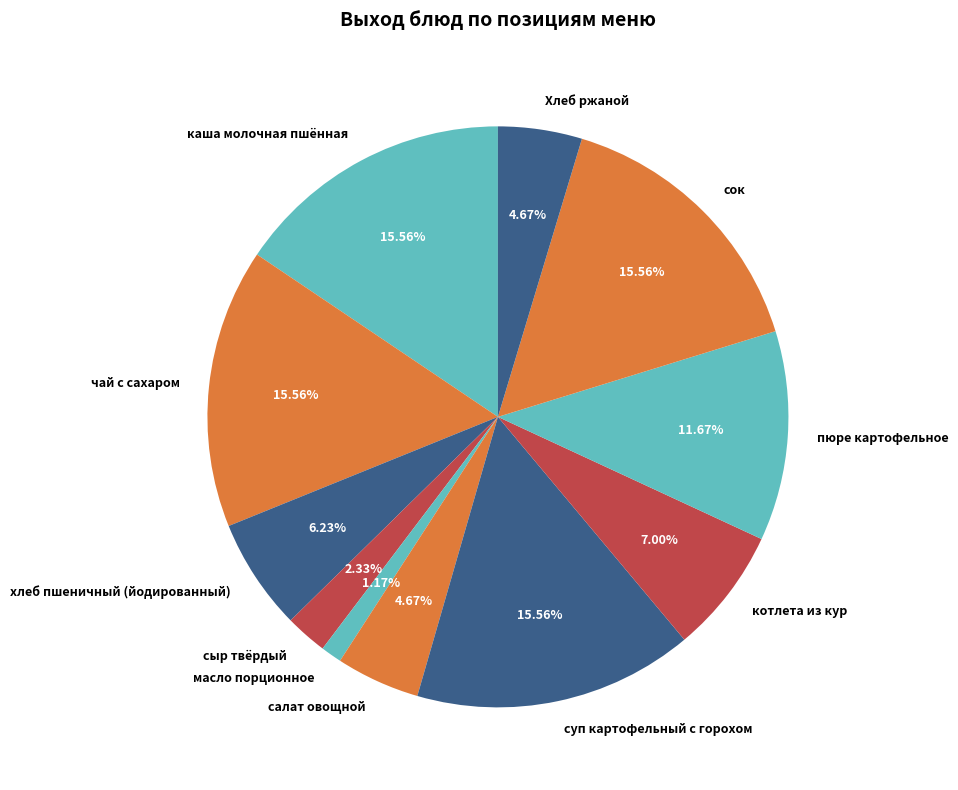

Which category has the smallest portion of the pie?

масло порционное